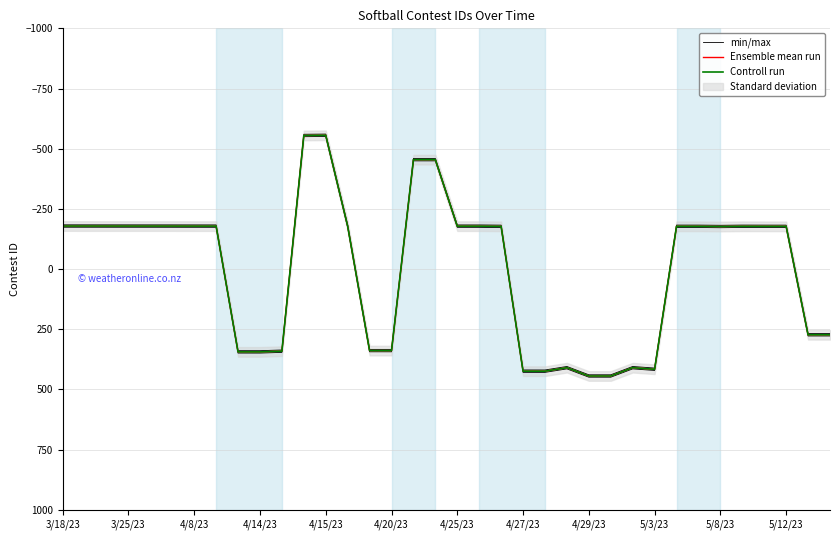

What is the difference between the second highest and second lowest values in the Ensemble mean run series?

999.2